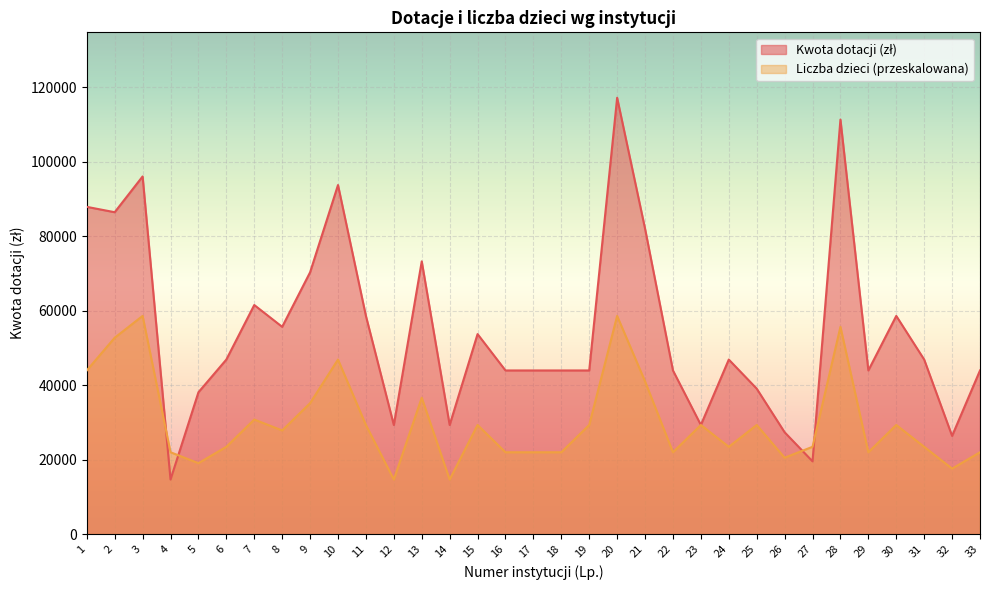

At which category does Liczba dzieci reach its first local valley?

5